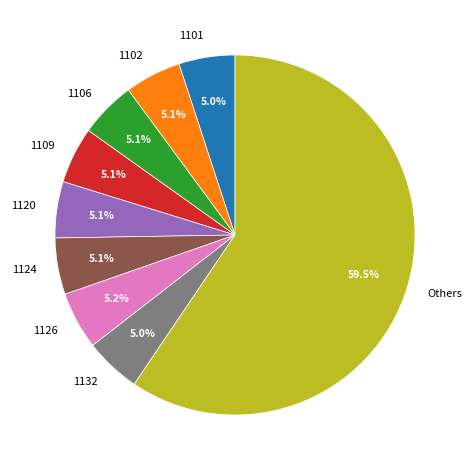

What percentage is NOT represented by 1132?

95.0%